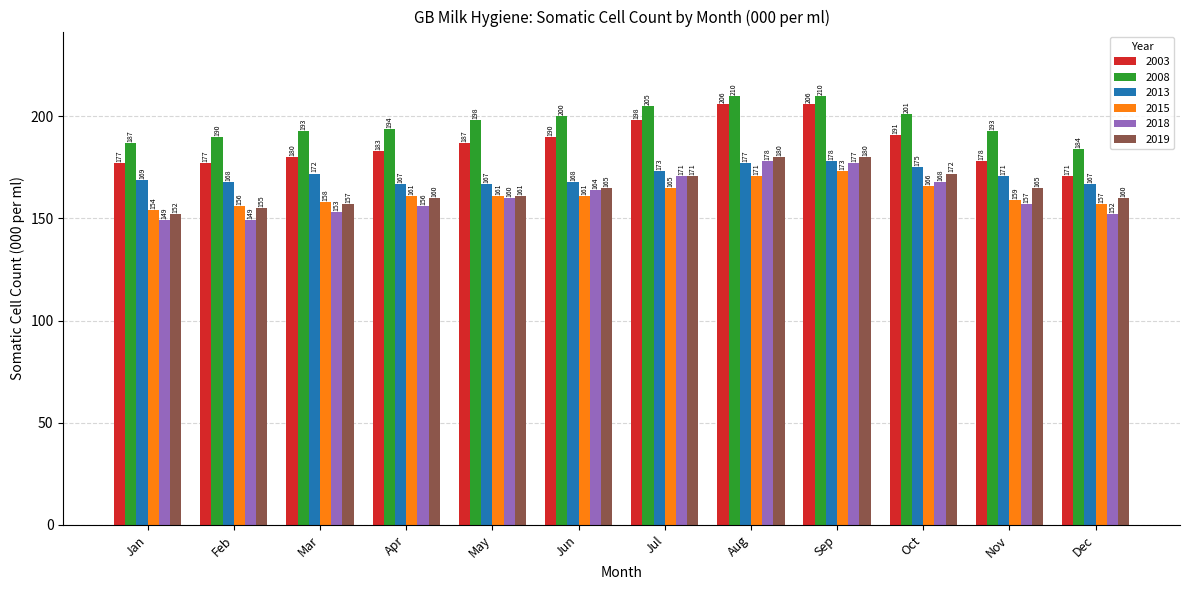

What are all the series names shown in the legend?

2003, 2008, 2013, 2015, 2018, 2019